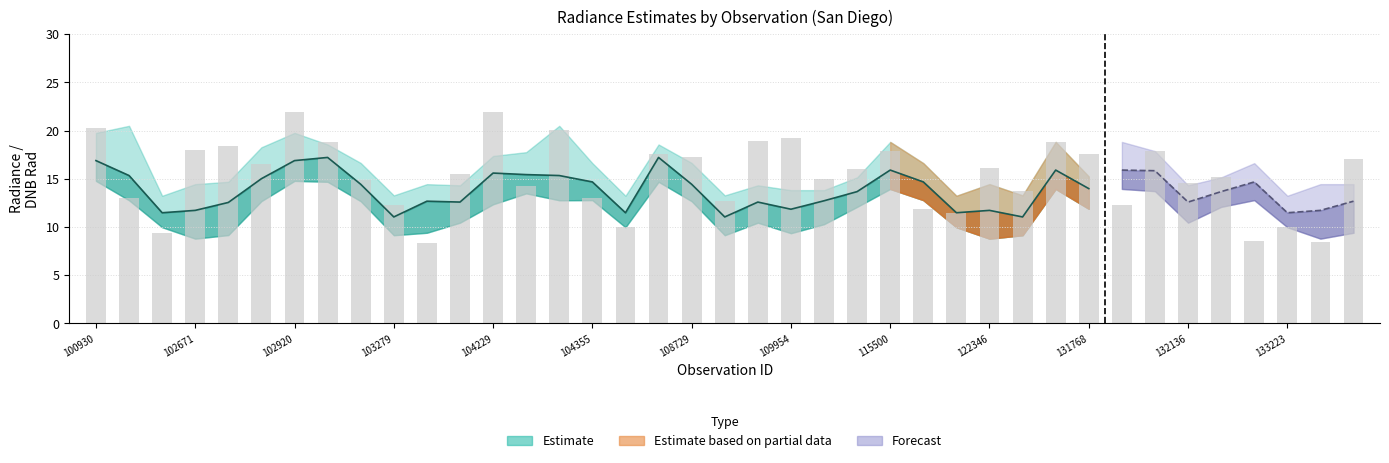

What is the sum of all rade9_aggzone_norm values?

490.7